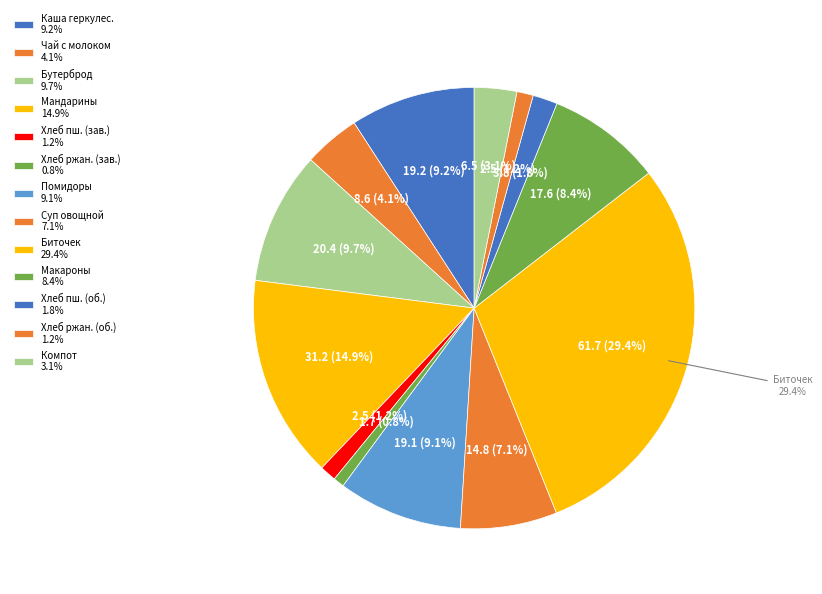

What is the change in value from Чай с молоком to Макаронные изделия?

+9.0